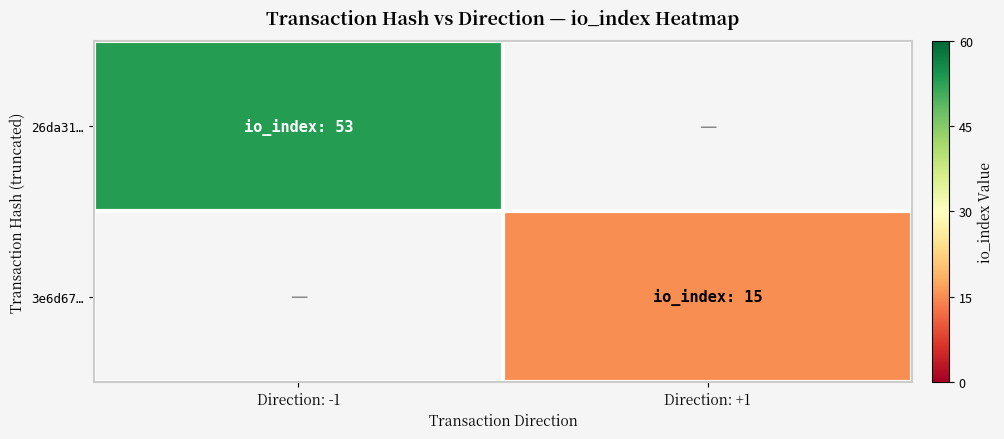

How many categories are shown in the chart?

2